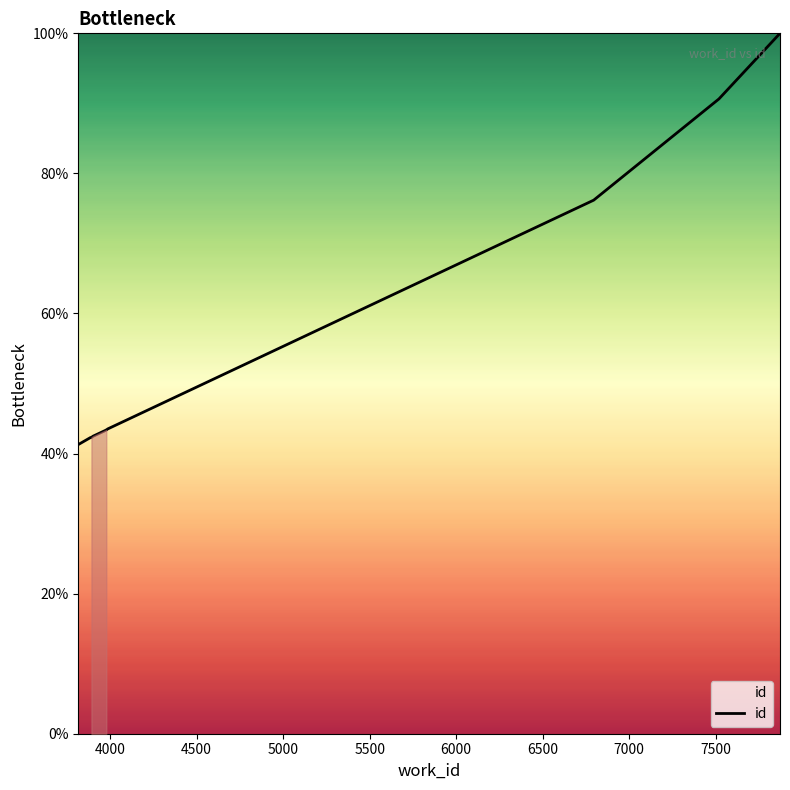

True or false: the data has more than 0 interior local peaks.

False